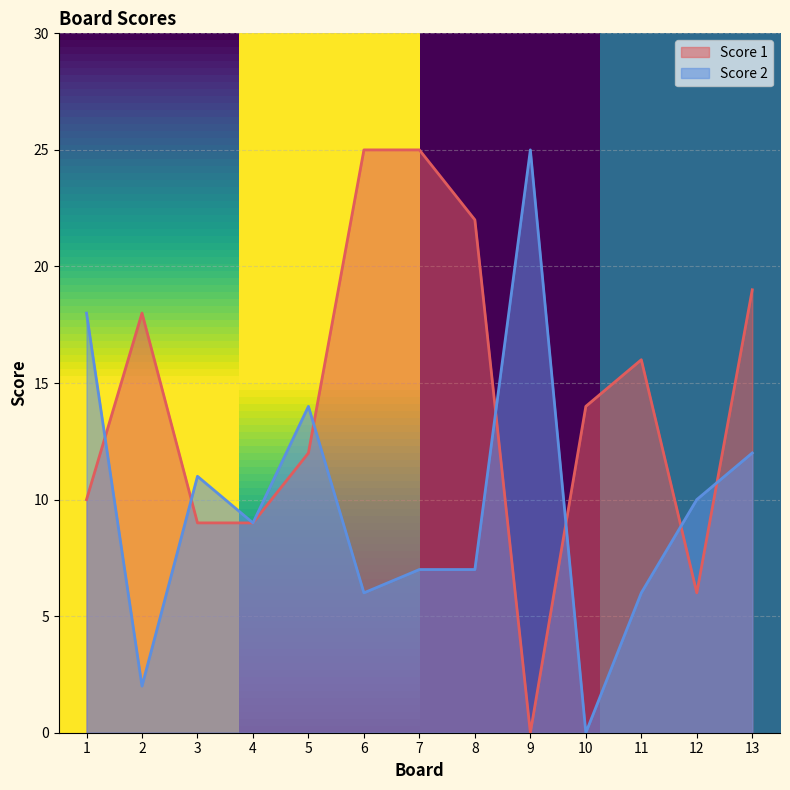

Reading left to right, what are all the values shown in this chart?

Score 1: 1=10	2=18	3=9	4=9	5=12	6=25	7=25	8=22	9=0	10=14	11=16	12=6	13=19
Score 2: 1=18	2=2	3=11	4=9	5=14	6=6	7=7	8=7	9=25	10=0	11=6	12=10	13=12